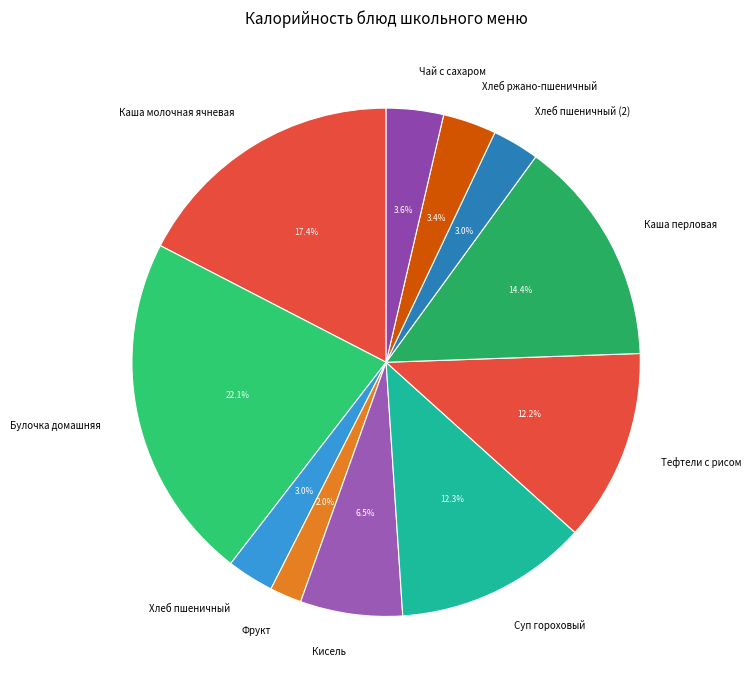

Which has a higher value, Хлеб пшеничный (2) or Тефтели с рисом?

Тефтели с рисом